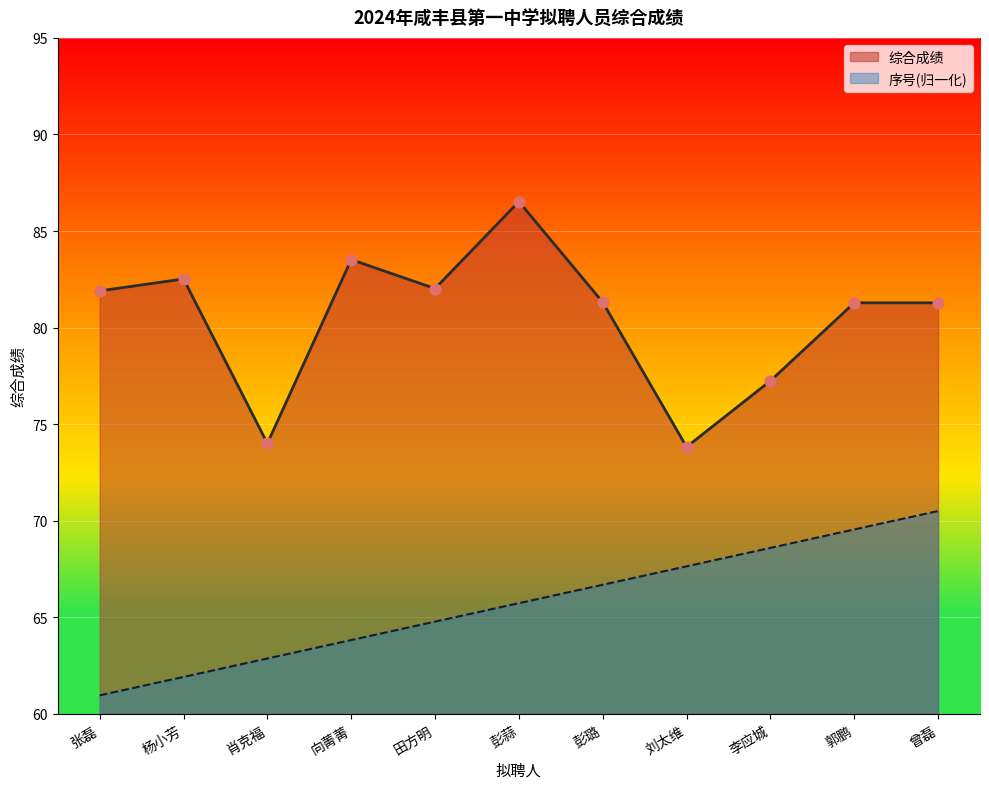

At which category is the sum across all series the highest?

彭蒜